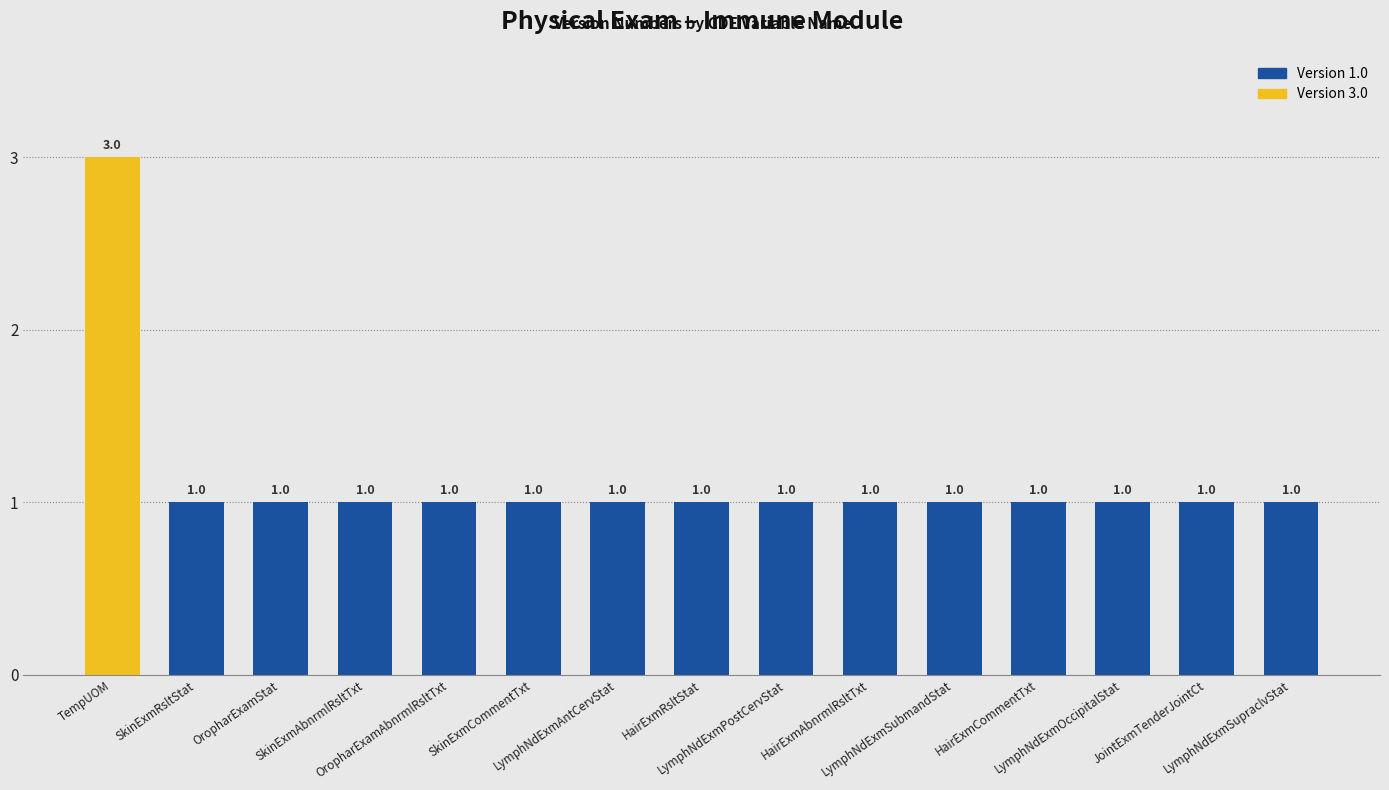

How many distinct data groups are displayed?

1